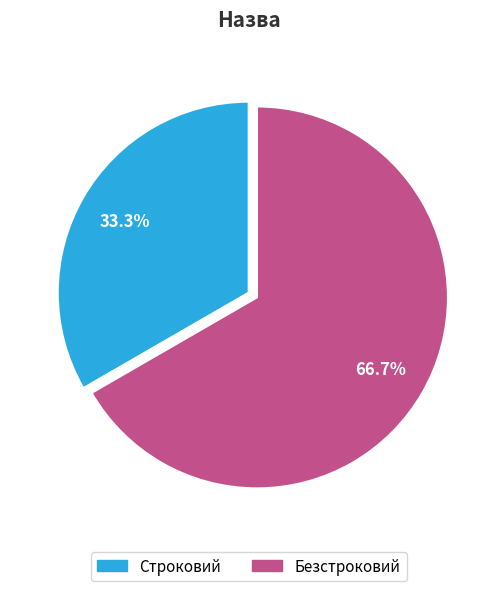

Rank the categories by value from lowest to highest.

Строковий, Безстроковий